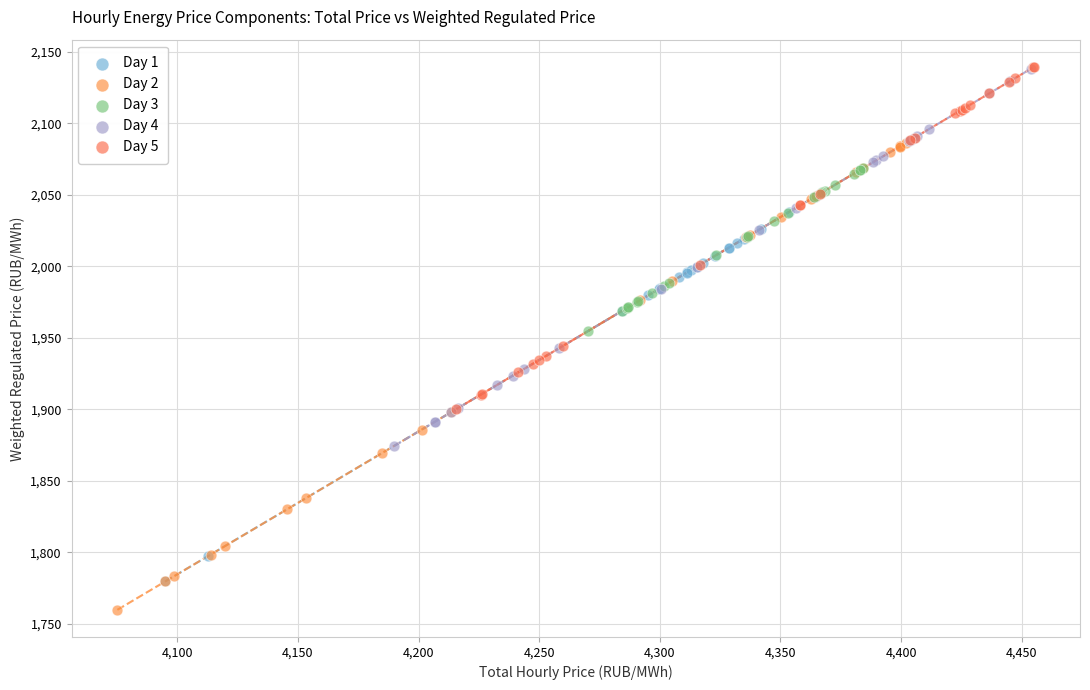

Which series contains the lowest Y value?

Day 2